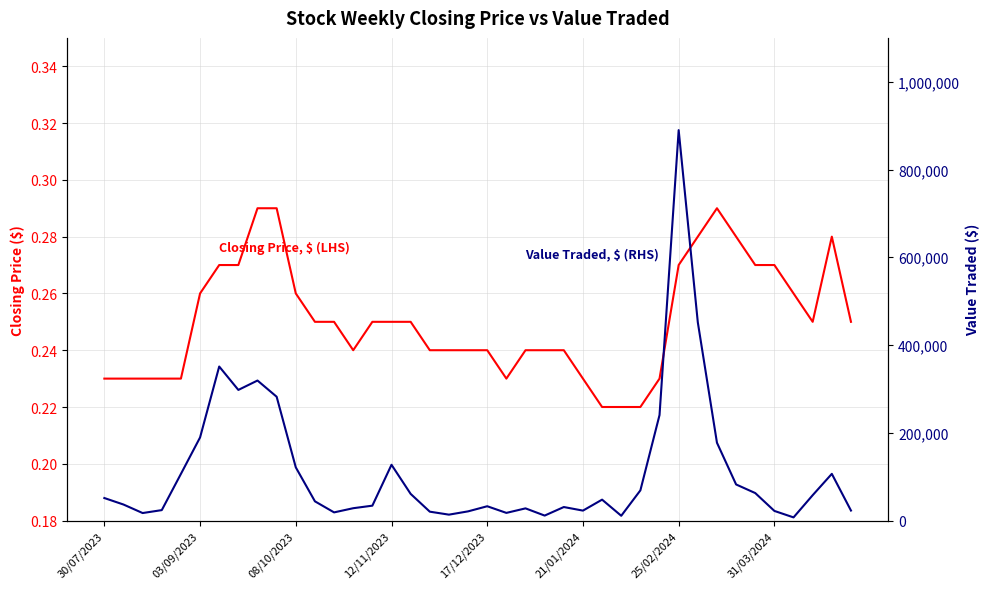

True or false: Value Traded, $ (RHS) and Closing Price, $ (LHS) cross at least once.

False